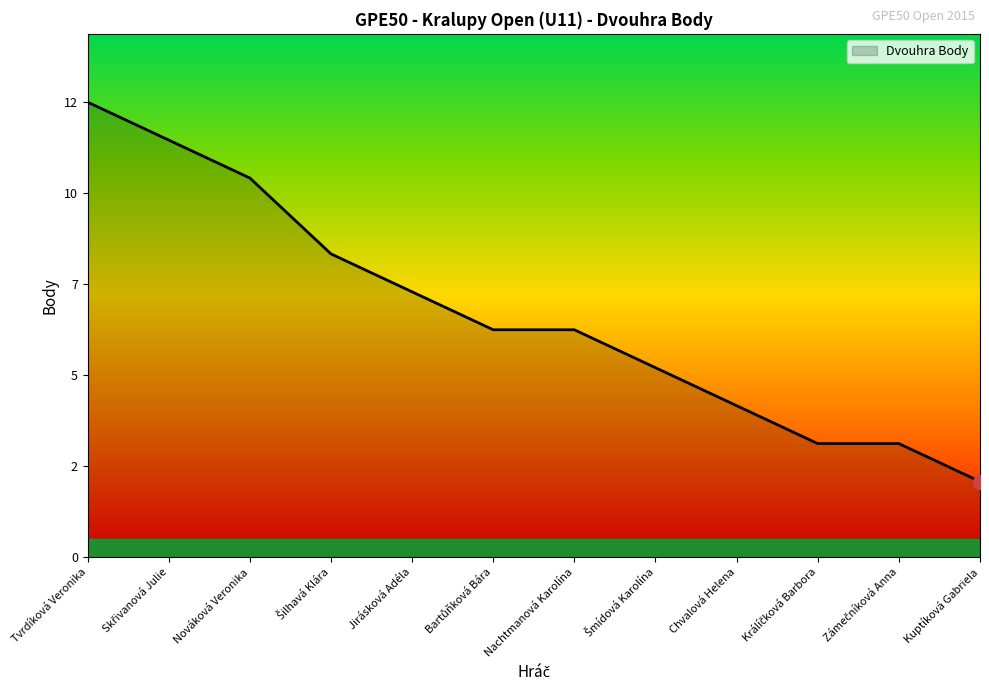

Count the number of categories in the chart.

12